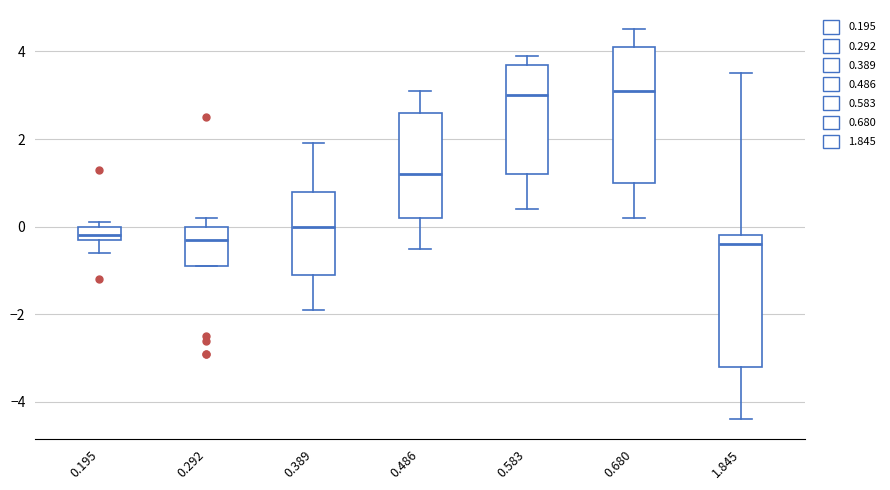

Where does the median line of the box at x = 0.583 sit on the y-axis? The values are not printed on the chart, so give them approximately, as read against the axis.

3.0